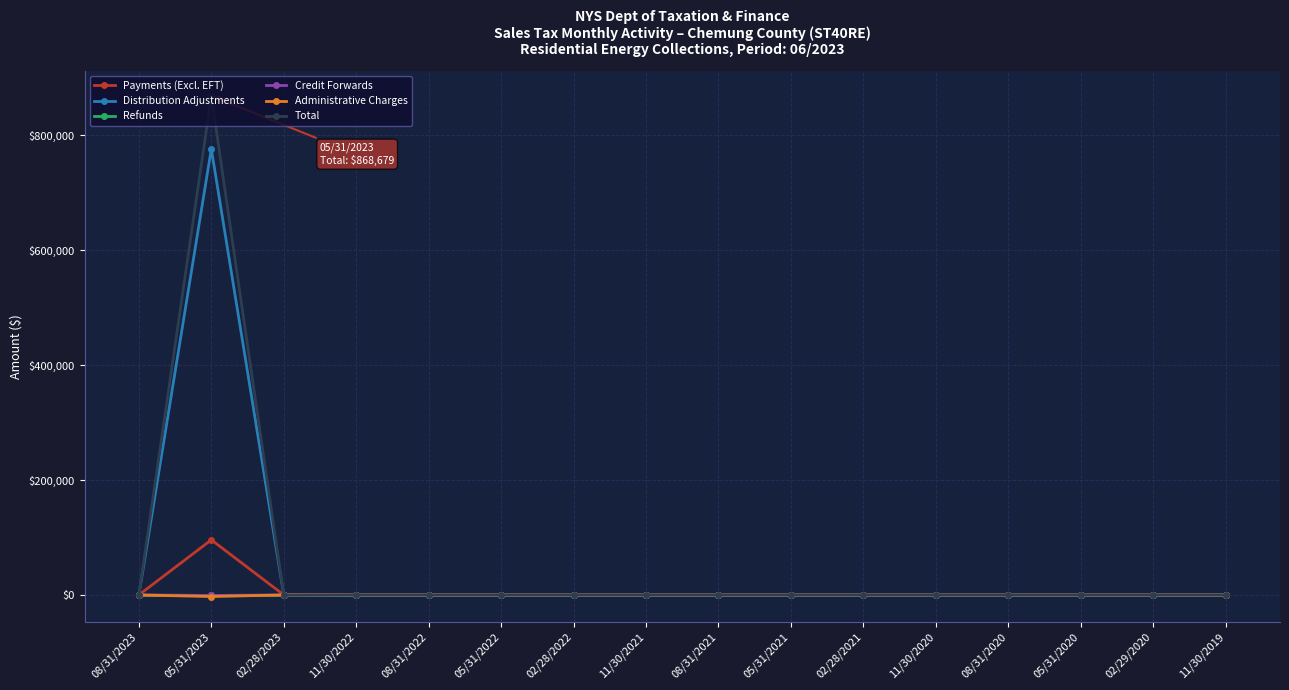

What is the difference between the maximum and minimum values in the Total series?

869008.4